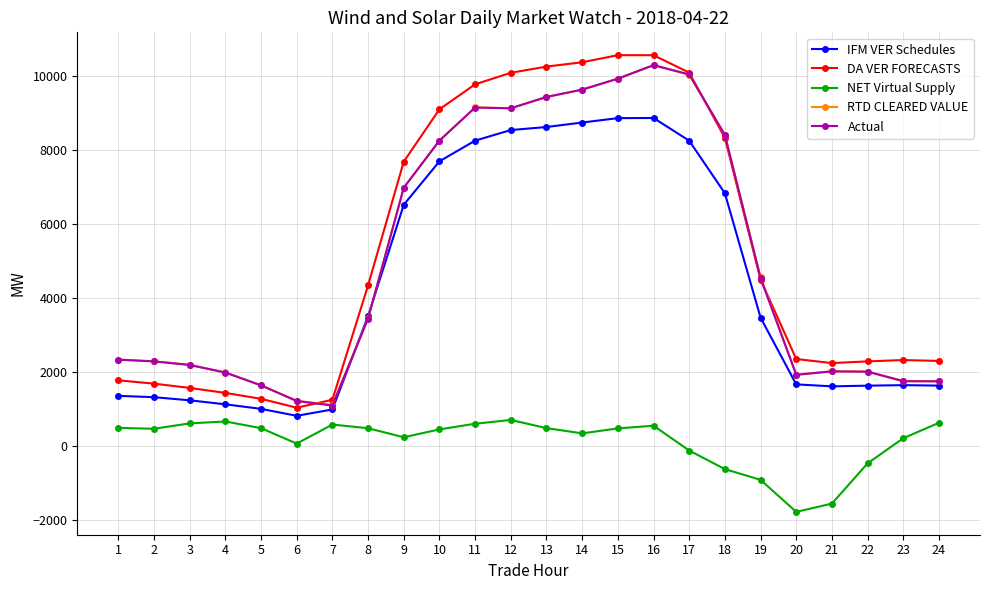

True or false: NET Virtual Supply and DA VER FORECASTS intersect in this chart.

False